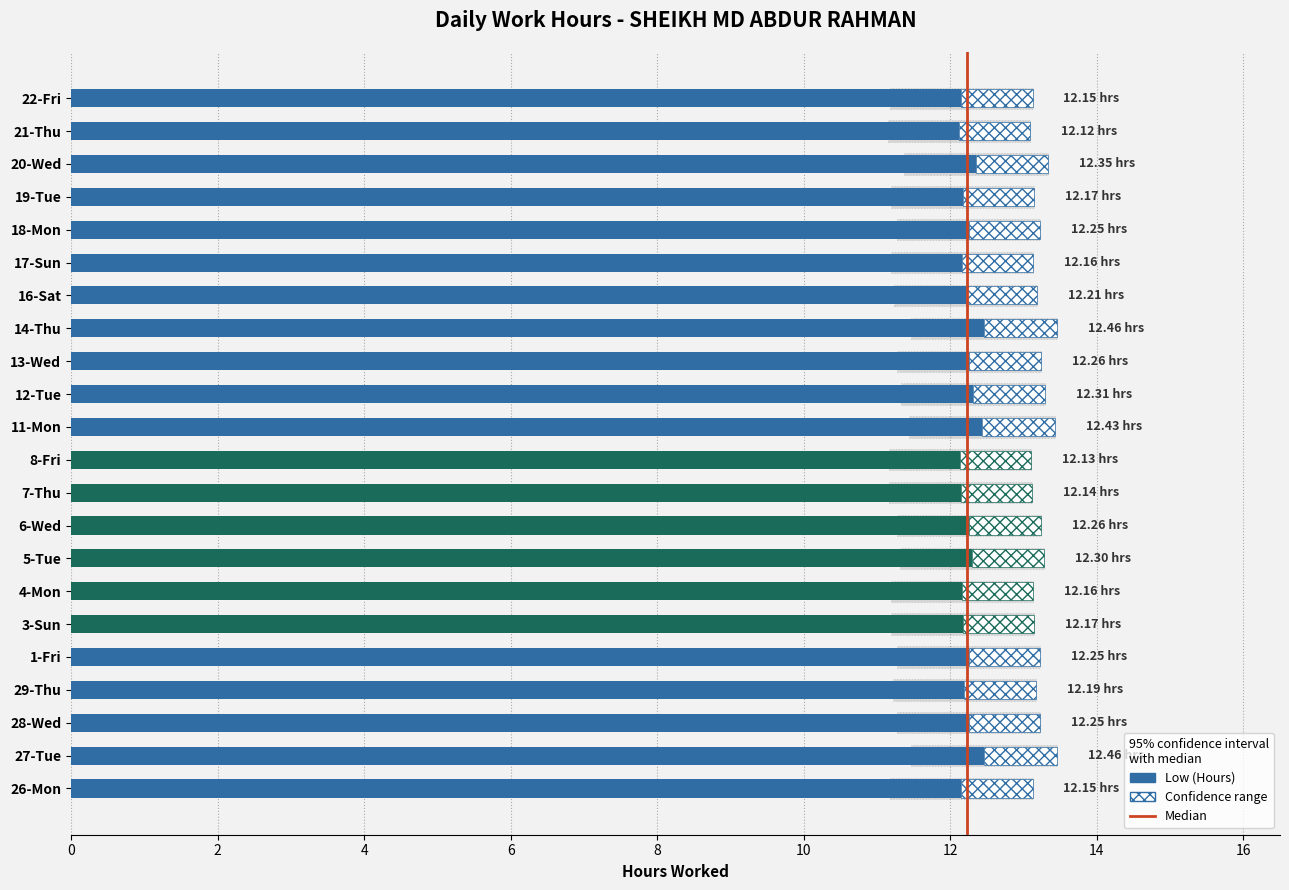

What is the value of the 21st bar from the left?

12.1